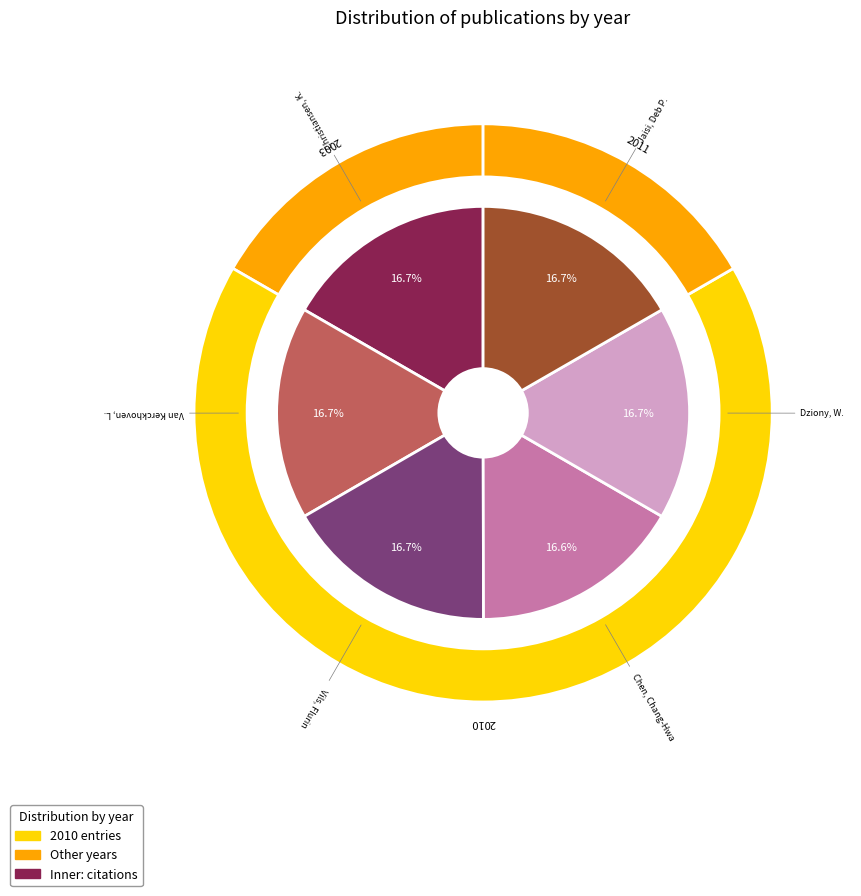

How many slices are in this pie chart?

6